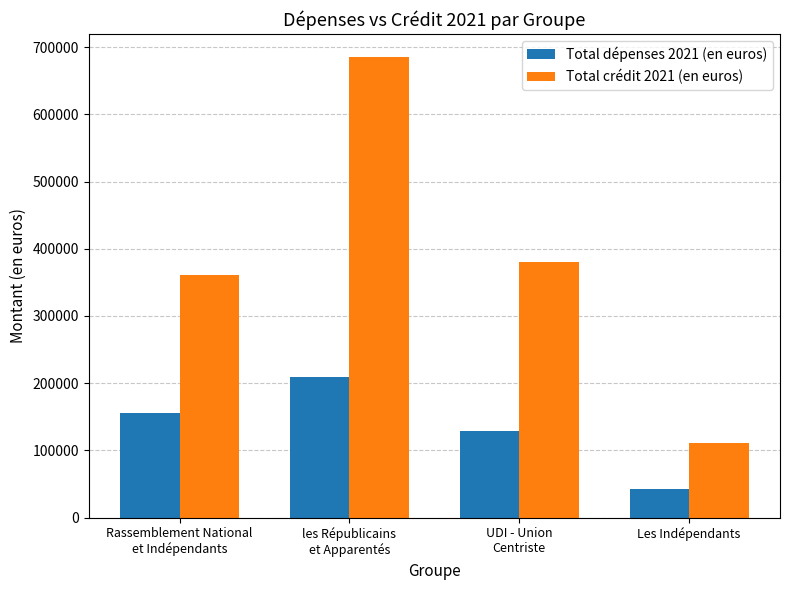

What is the difference between the maximum and minimum values in the Total crédit 2021 (en euros) series?

574120.0